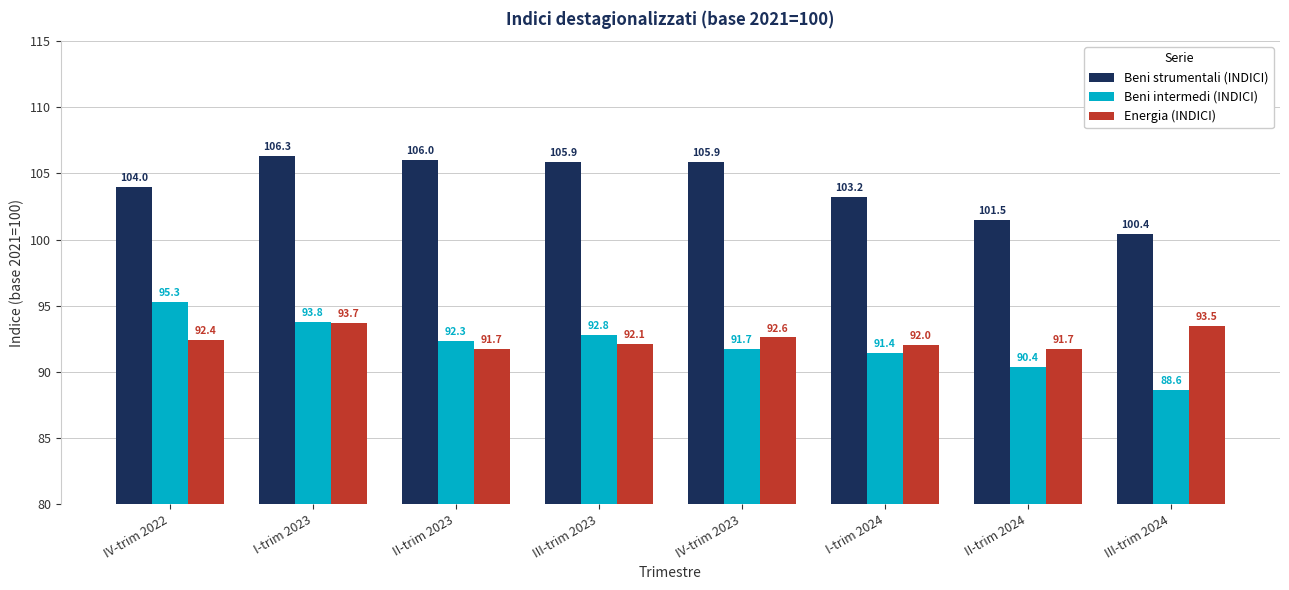

At which label does Beni strumentali (INDICI) first exceed 105?

I-trim 2023